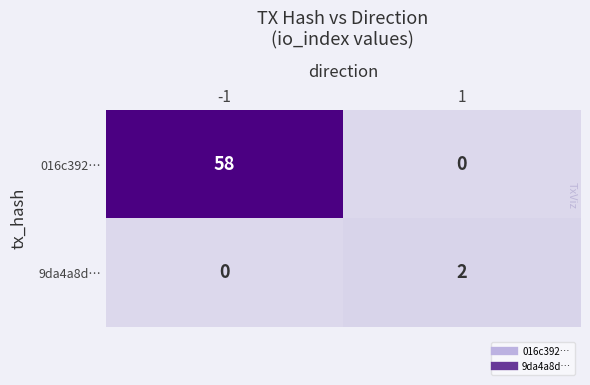

Which series has the widest spread of values?

016c392…